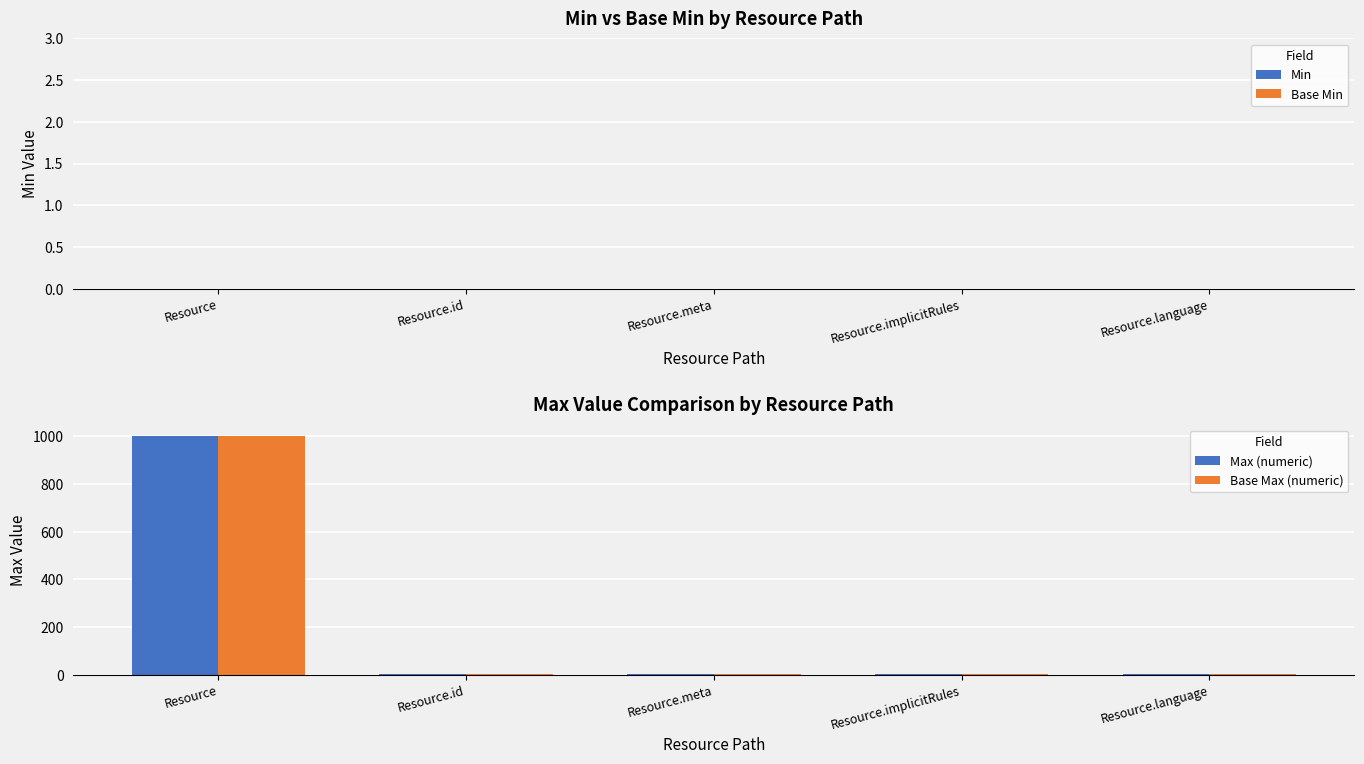

At which category is the sum across all series the highest?

Resource